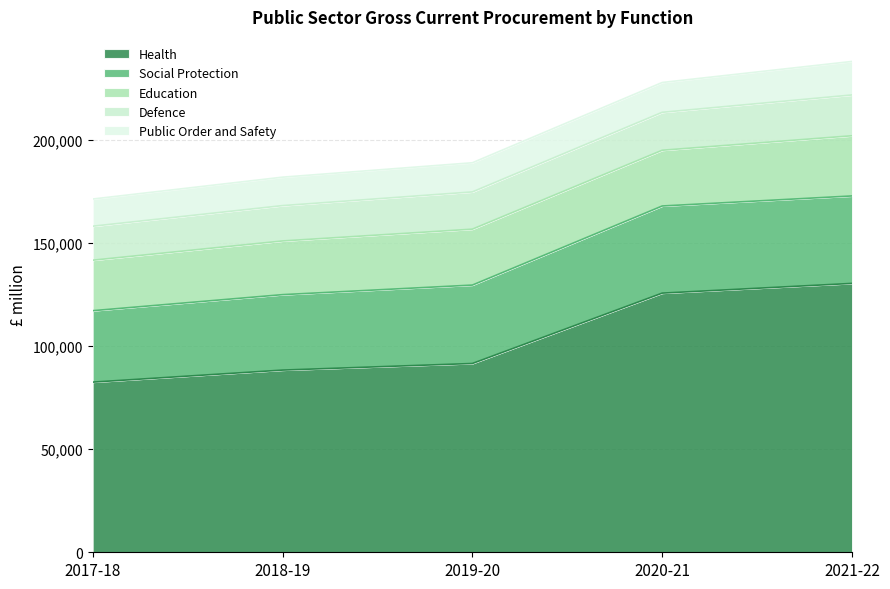

What is the difference between the maximum and minimum values in the Social Protection series?

7766